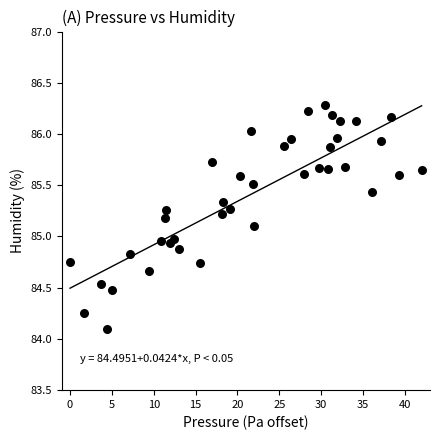

What is the range of Y values (max minus min)?

2.2